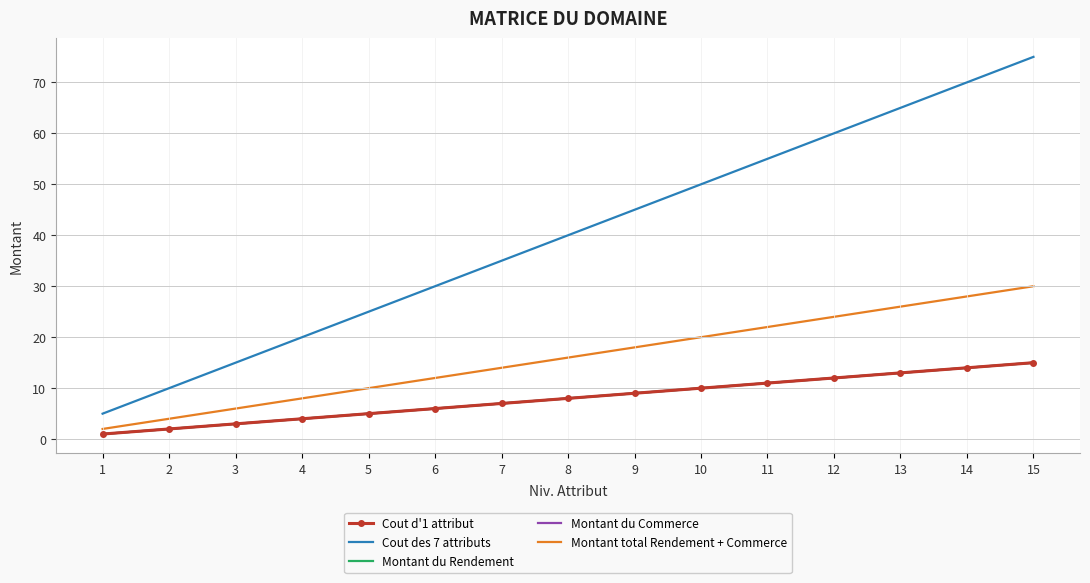

Is the value of Montant du Rendement at 15 greater than the value of Cout d'1 attribut at 4?

Yes